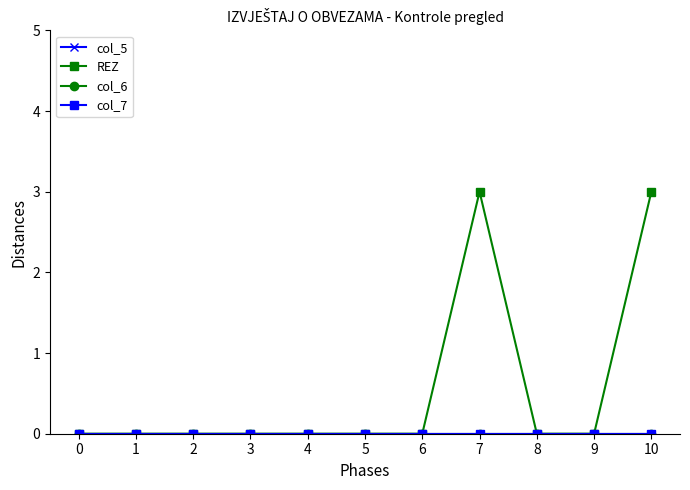

Does the chart have visible grid lines?

No